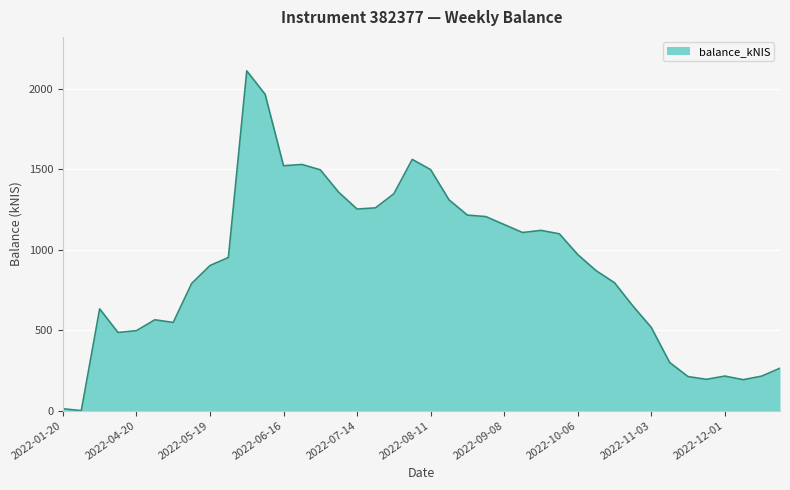

What is the difference between the maximum and minimum values?

2111.9